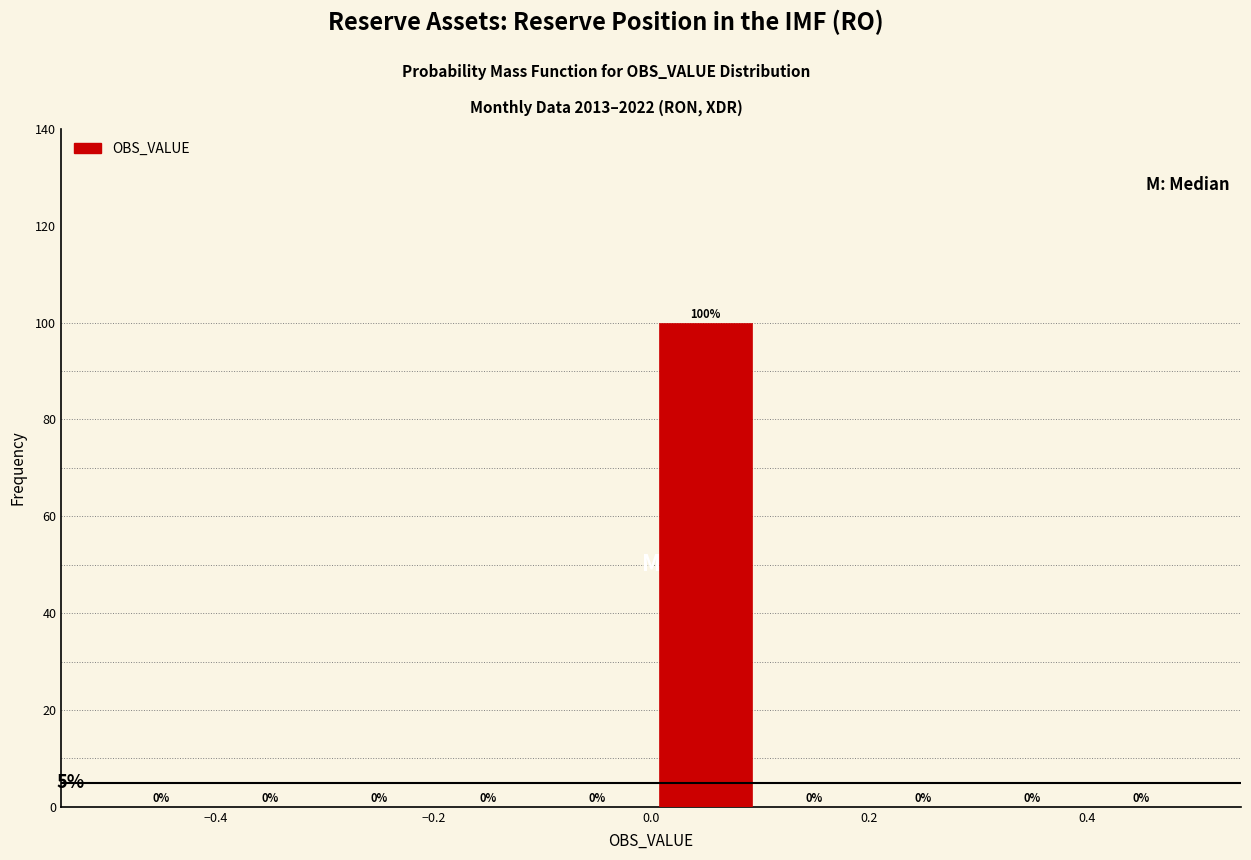

Reading left to right, list every bar in this chart as the range it spans on the x-axis followed by its height.

-0.5 to -0.4: 0
-0.4 to -0.3: 0
-0.3 to -0.2: 0
-0.2 to -0.1: 0
-0.1 to 0.0: 0
0.0 to 0.1: 100
0.1 to 0.2: 0
0.2 to 0.3: 0
0.3 to 0.4: 0
0.4 to 0.5: 0